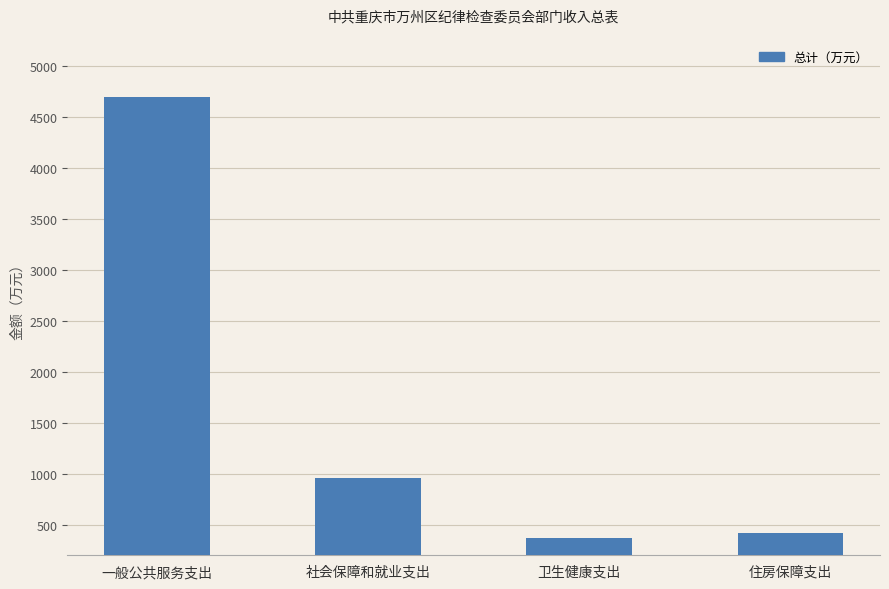

The value at 住房保障支出 is 641.5. True or false?

False